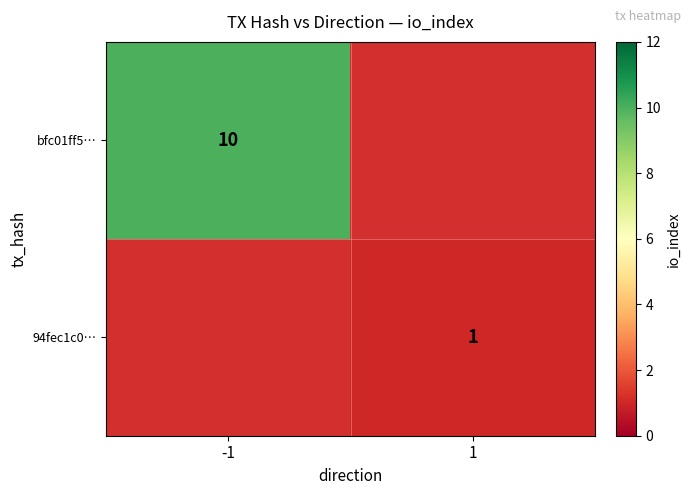

At which category is the sum across all series the highest?

-1